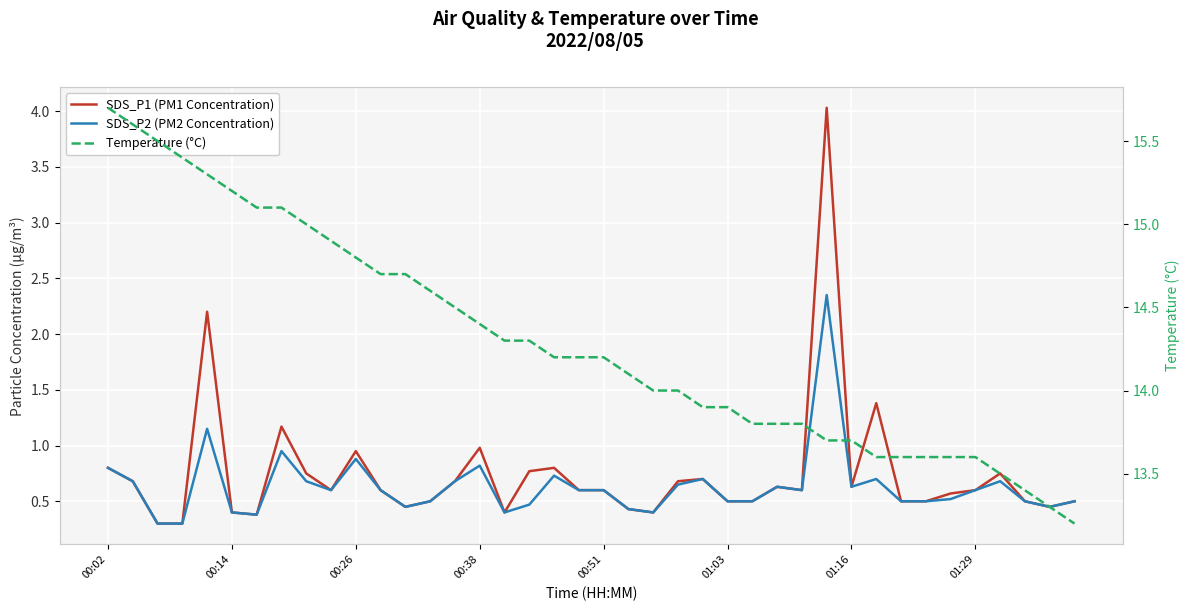

How many lines are shown in the chart?

3